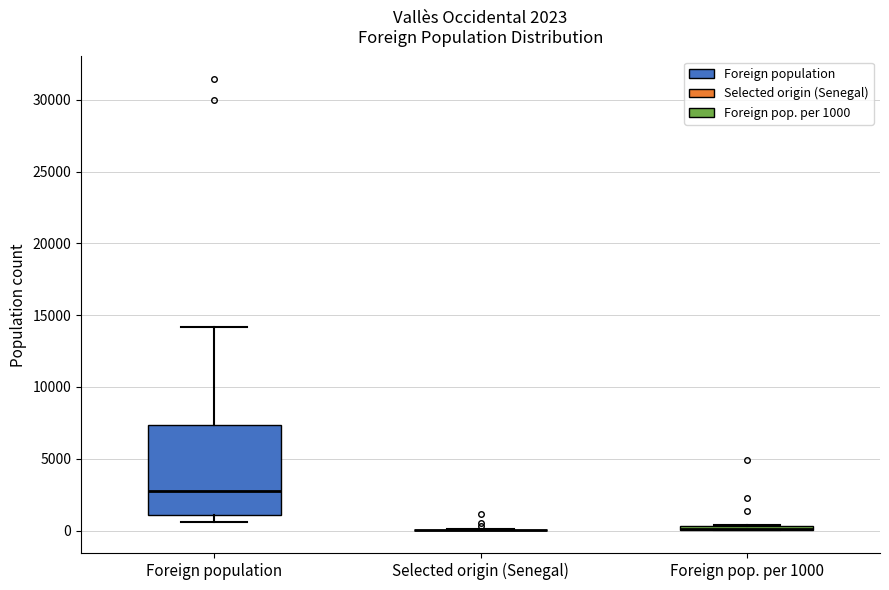

Comparing the boxes themselves (not the whiskers), which one is the tallest?

Foreign population